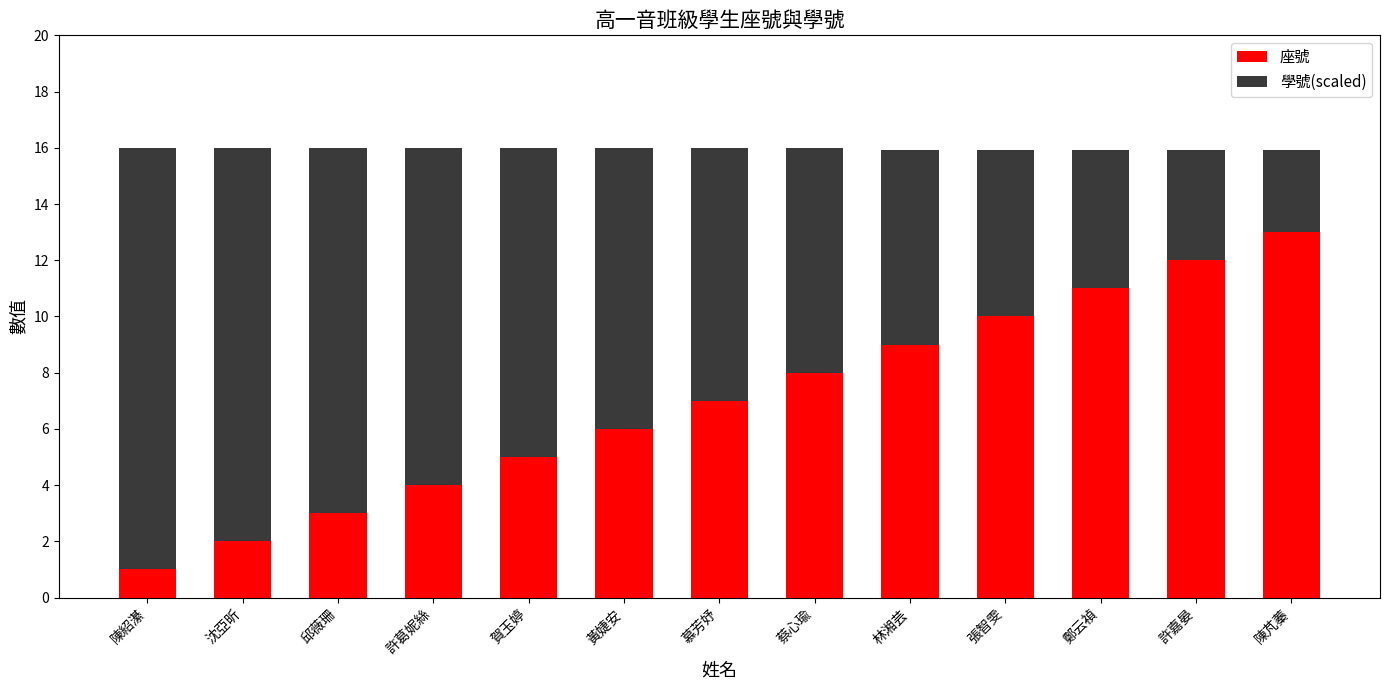

What is the minimum value for 座號?

1.0